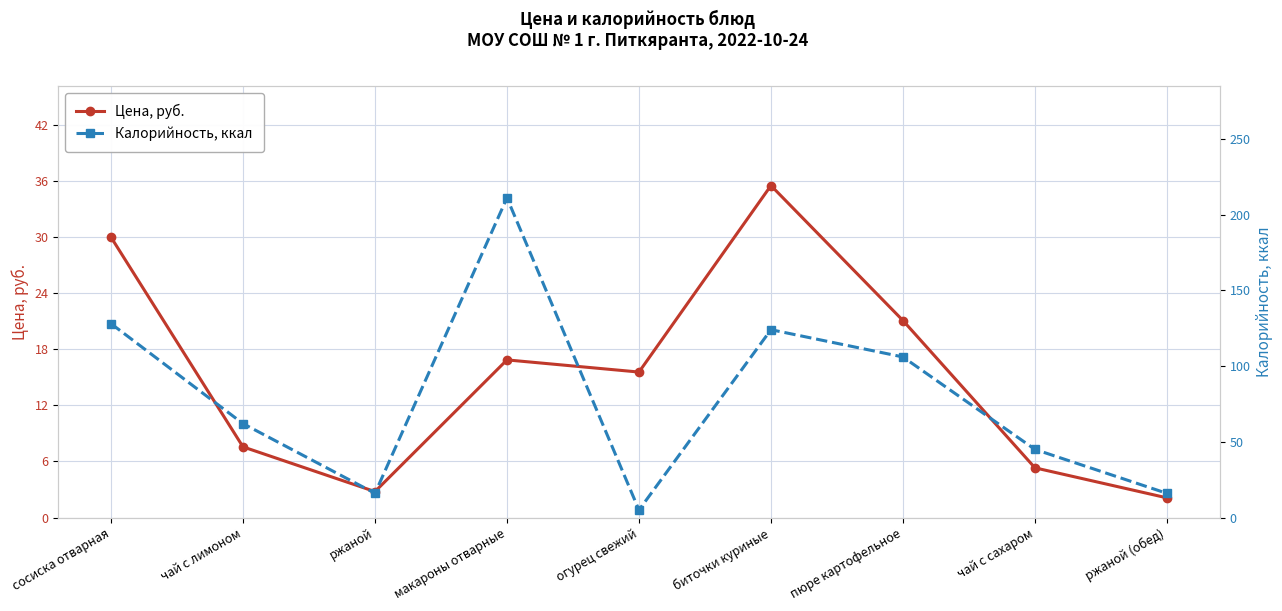

At which category does Цена, руб. reach its first local peak?

макароны отварные